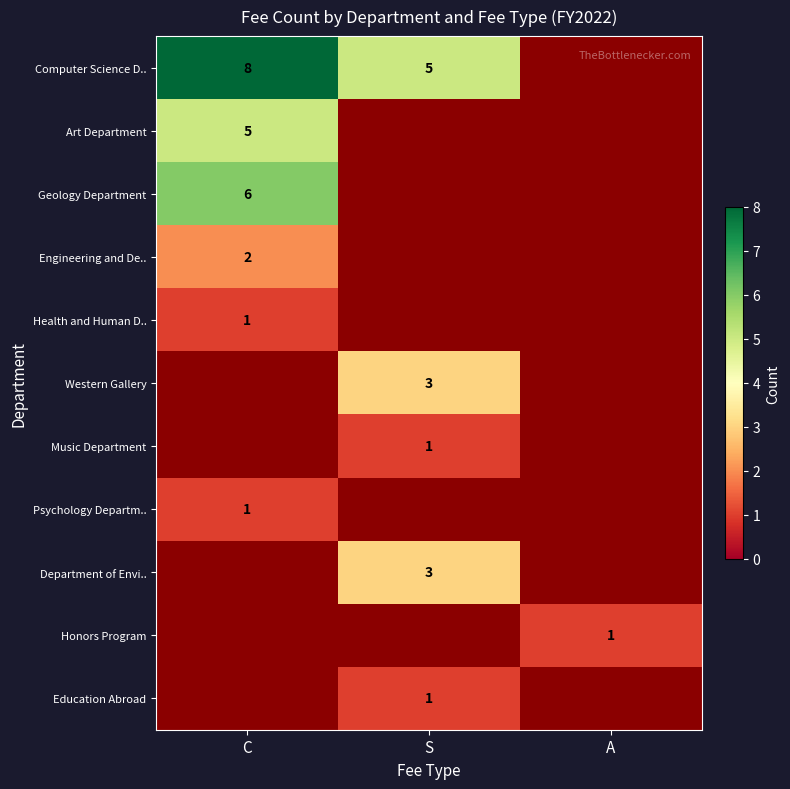

Which has a higher value, A or C?

C